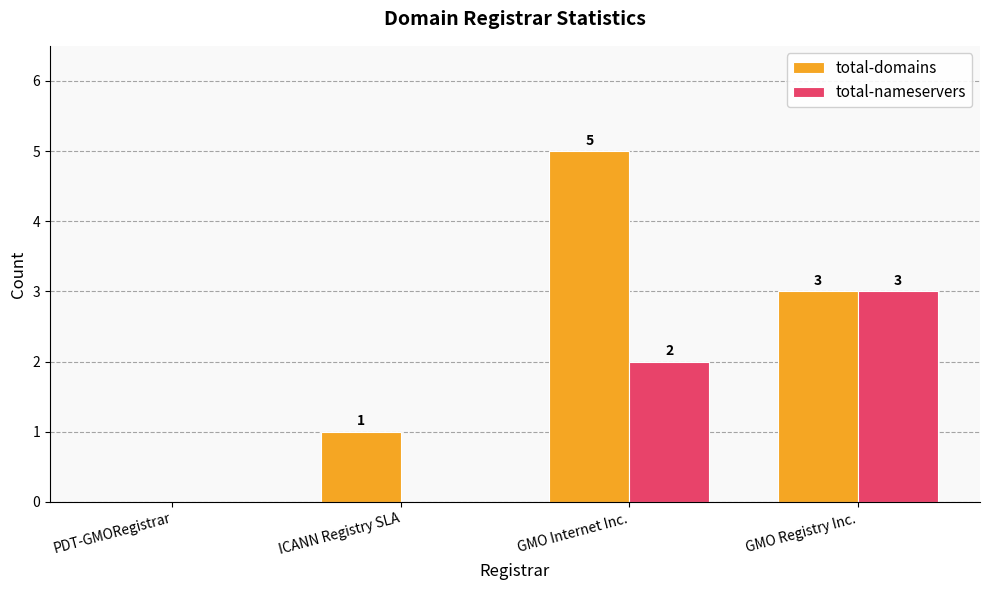

The value of total-domains at PDT-GMORegistrar is 0. True or false?

True